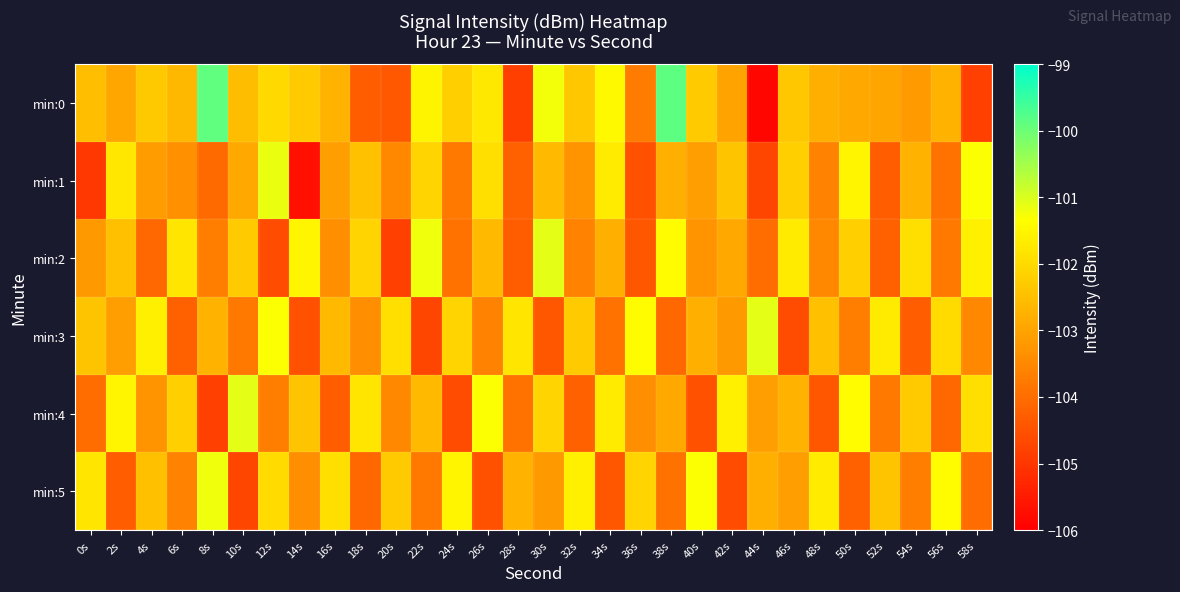

What is the spread (max minus min) of values at 28s?

3.0